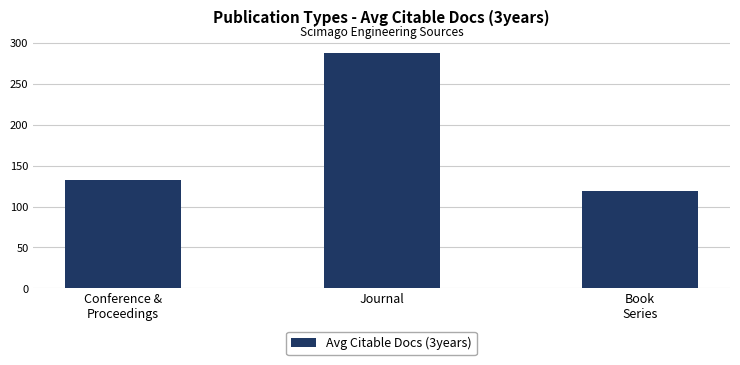

List the labels in order of value, largest first.

Journal, Conference &
Proceedings, Book
Series